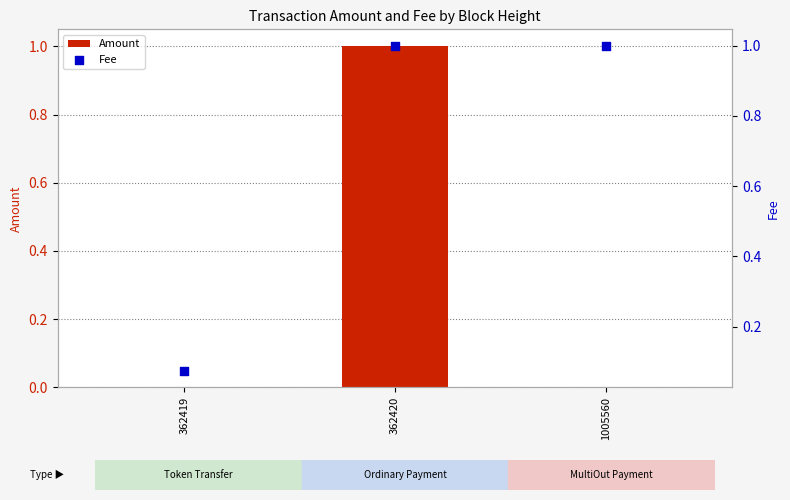

Which series contains the highest Y value?

Amount